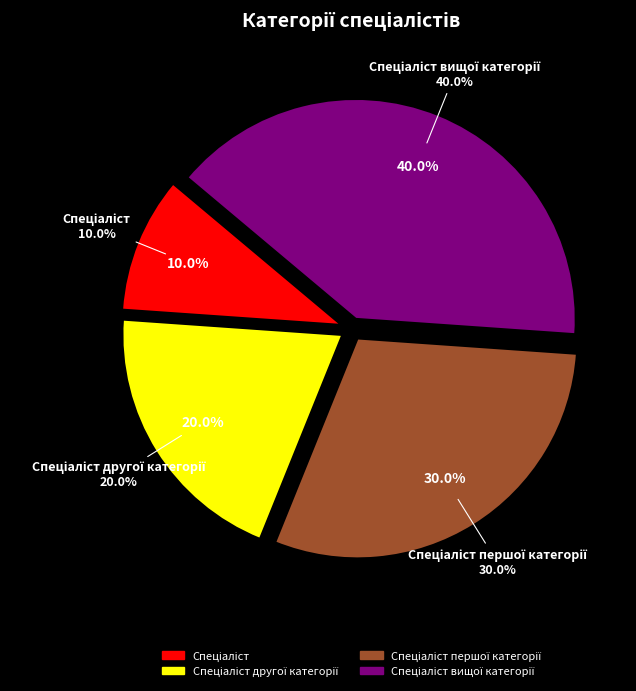

Is it true that Спеціаліст другої категорії is 20% of the pie?

True